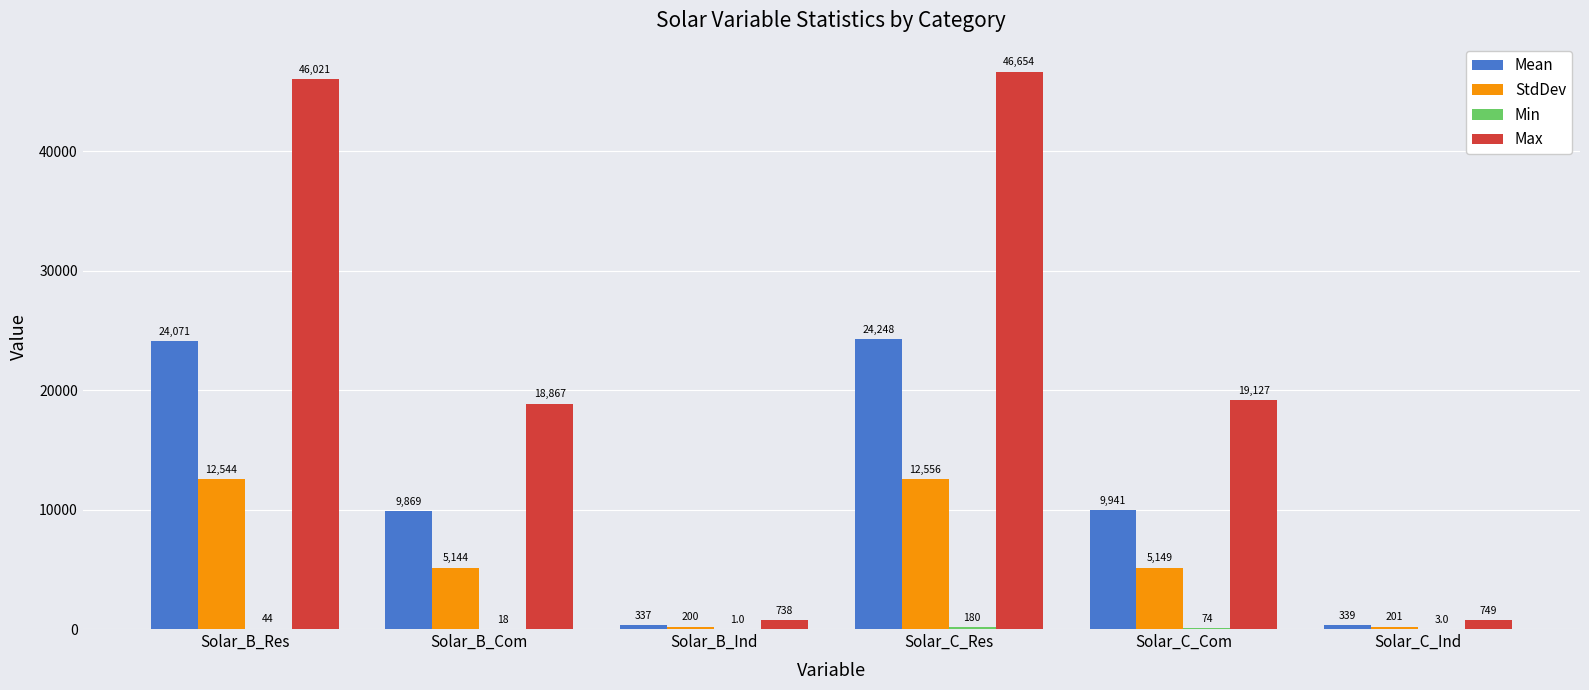

How many series are shown in this chart?

4